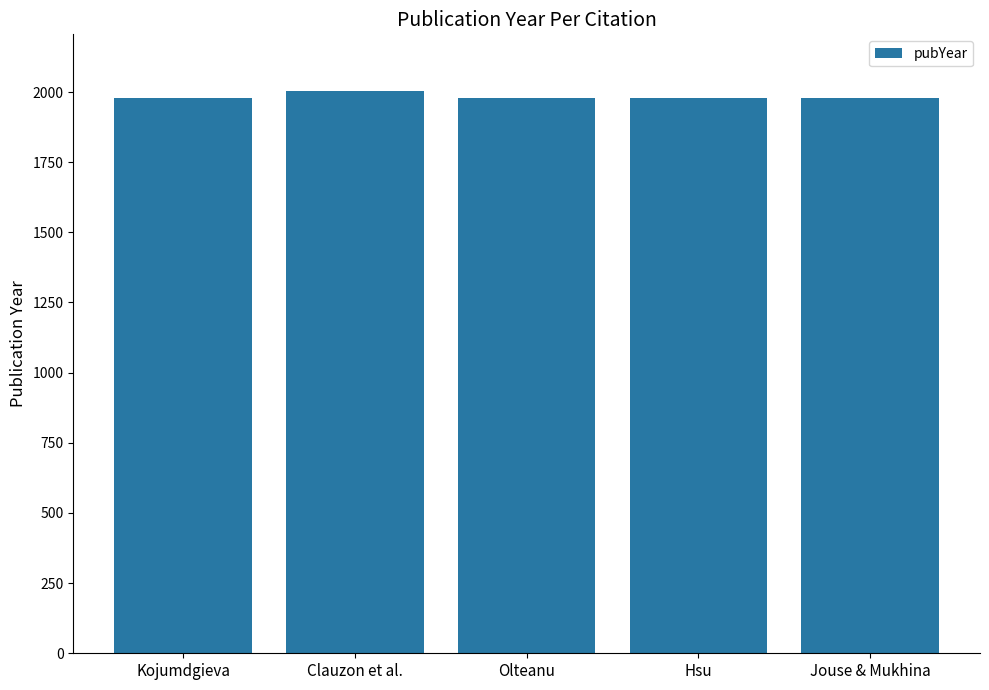

How many categories are shown in the chart?

5